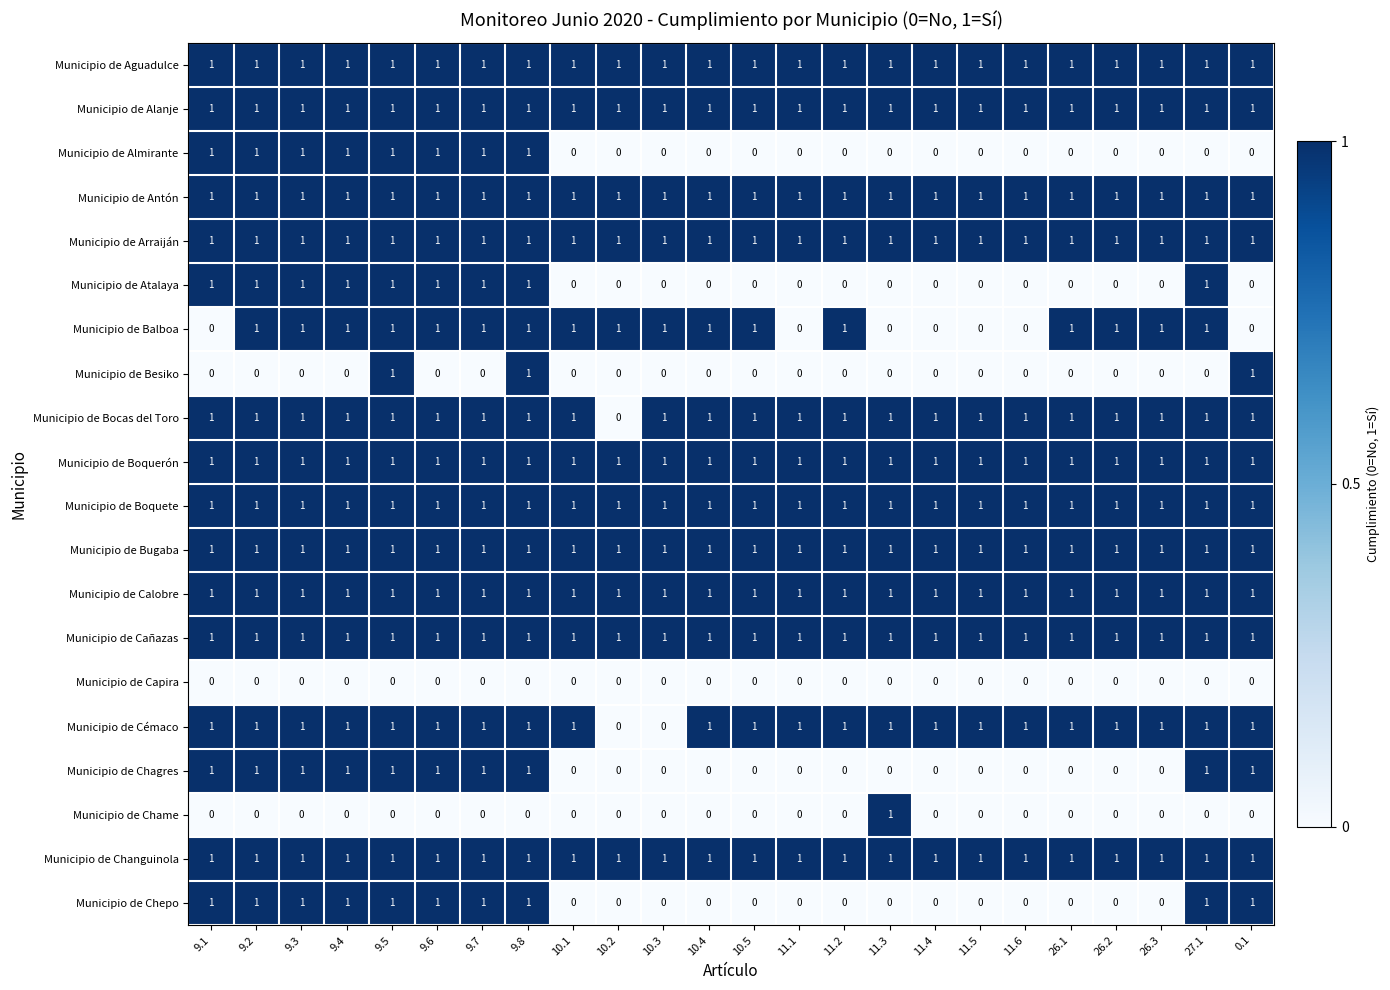

Between 11.4 and 26.2, which series saw the biggest shift?

Municipio de Balboa